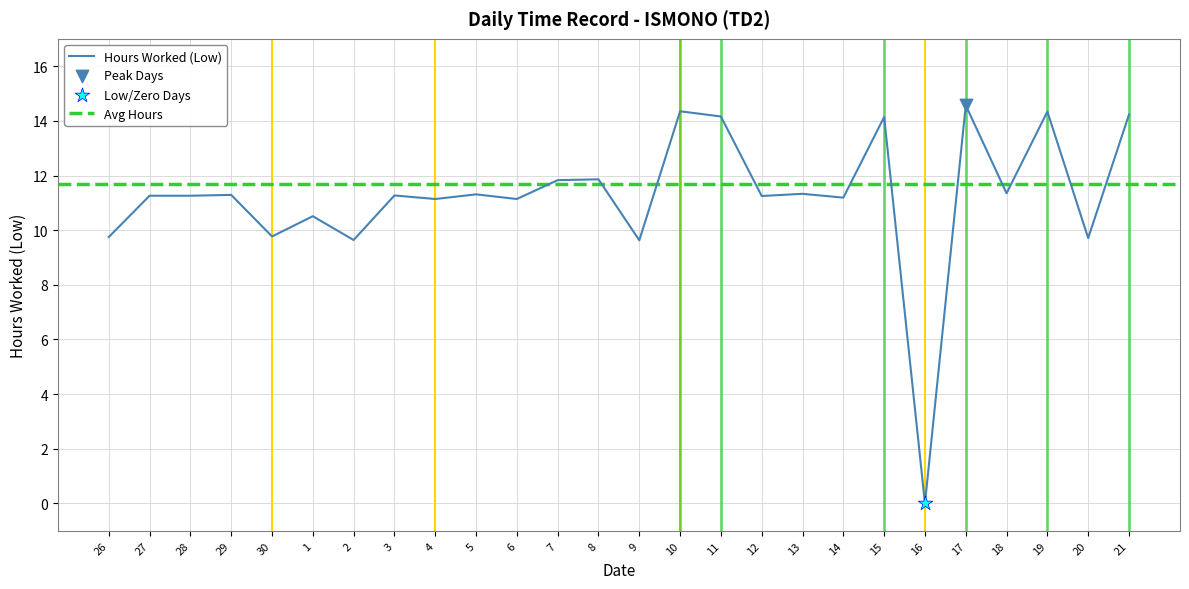

Between 17 and 3, which is larger?

17